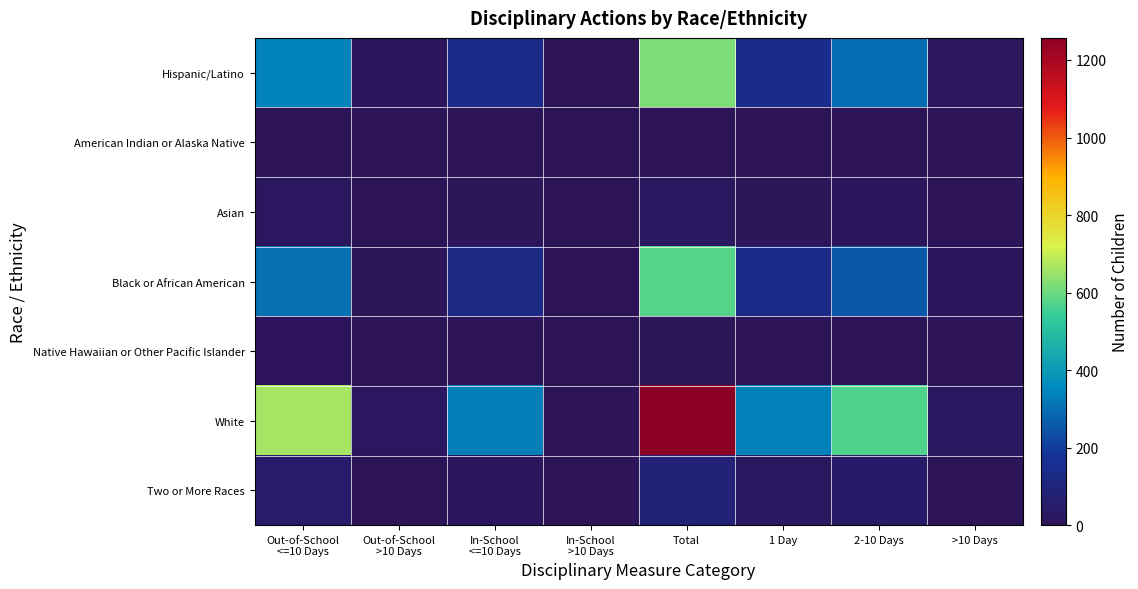

Which series has the largest range (max minus min)?

White